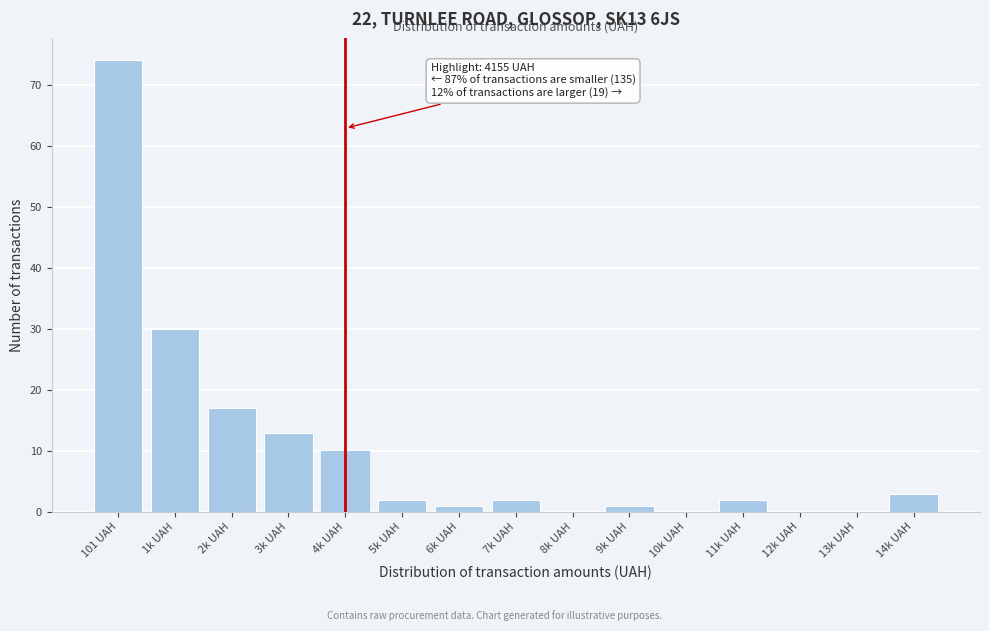

Reading left to right, list all the values displayed in this chart.

101 UAH=74	1k UAH=30	2k UAH=17	3k UAH=13	4k UAH=10	5k UAH=2	6k UAH=1	7k UAH=2	8k UAH=0	9k UAH=1	10k UAH=0	11k UAH=2	12k UAH=0	13k UAH=0	14k UAH=3